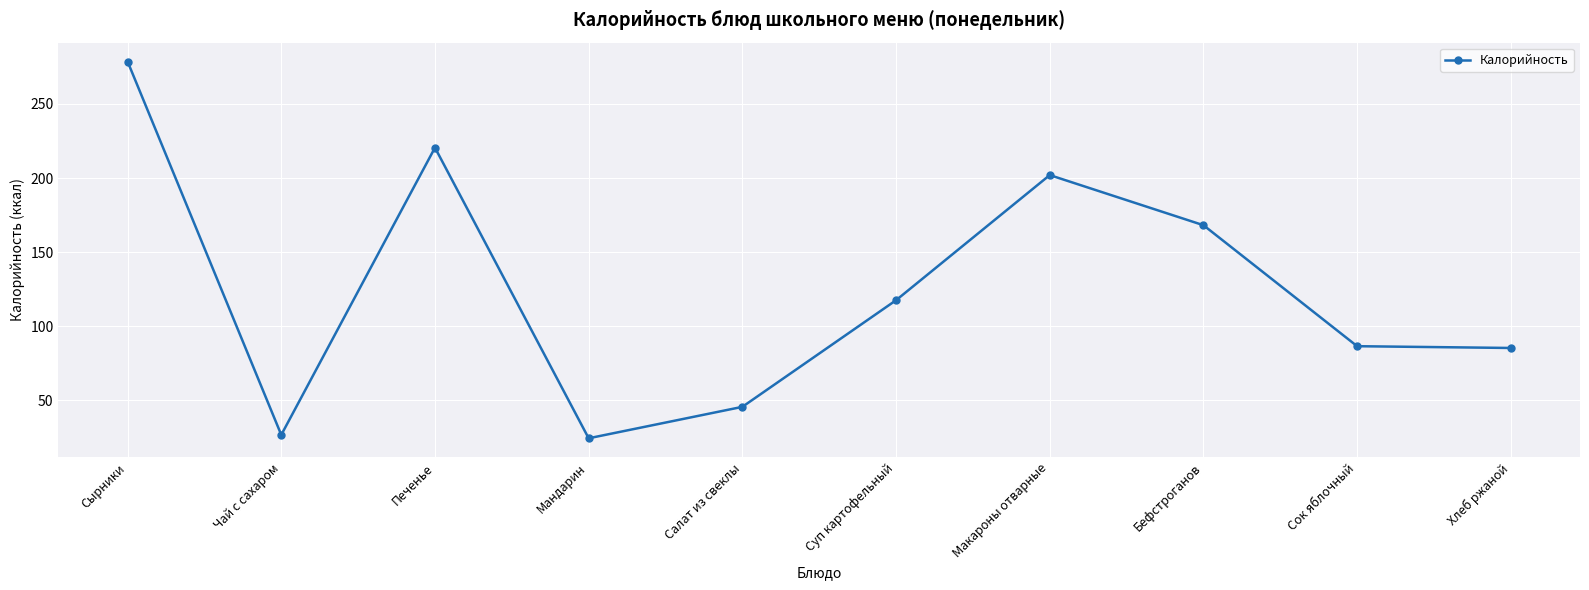

What is the difference between the second highest and second lowest values?

193.7